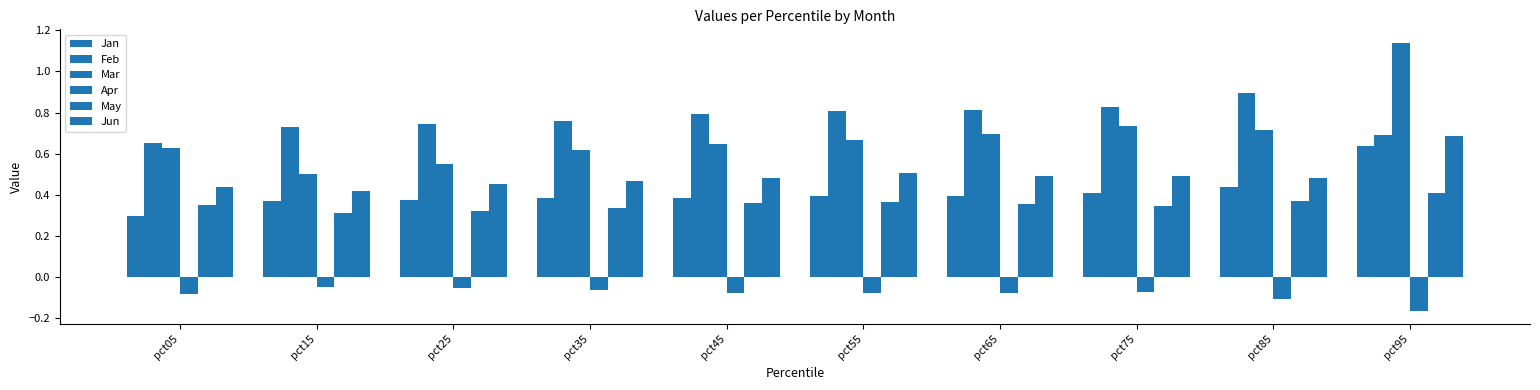

Count the number of categories in the chart.

10